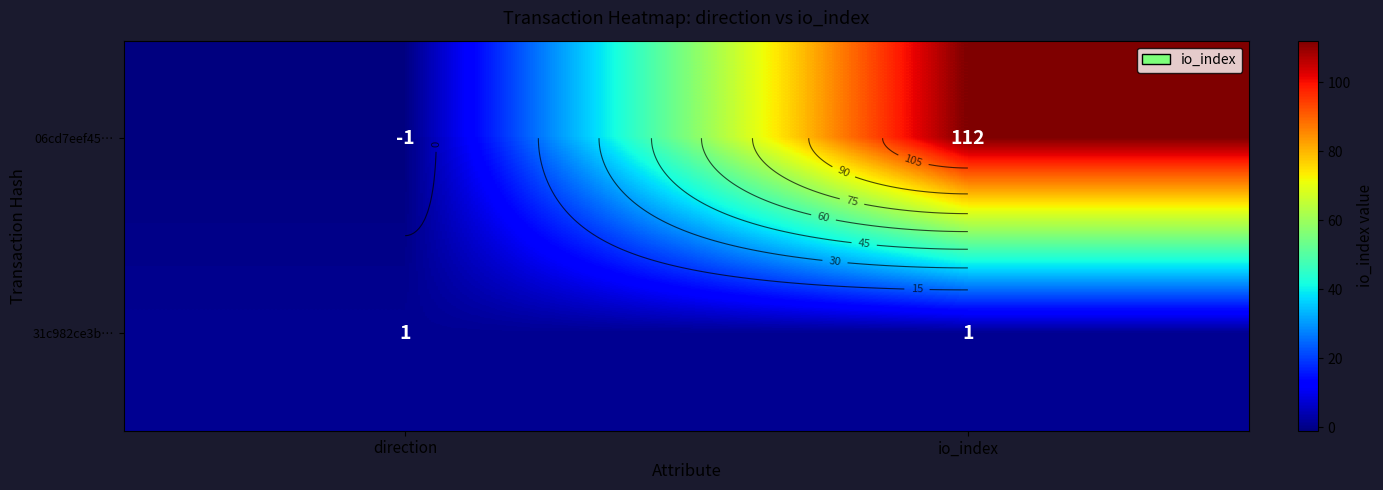

Rank the series by their maximum value, from highest to lowest.

06cd7eef45…, 31c982ce3b…